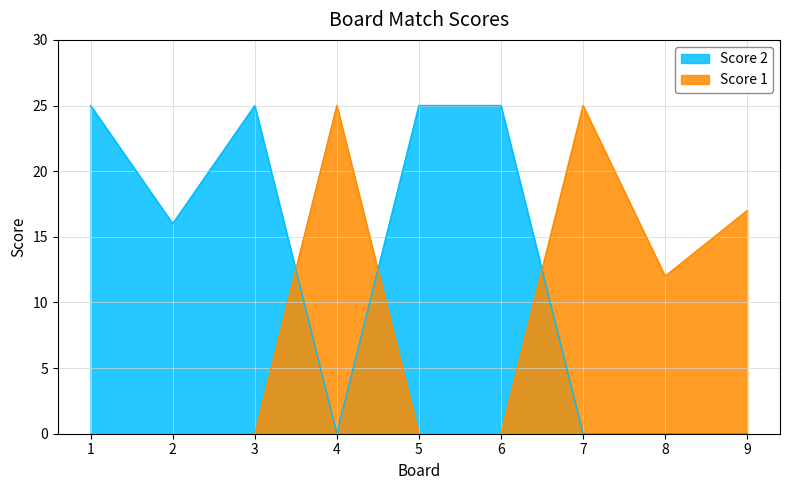

Which series has the largest range (max minus min)?

Score 1